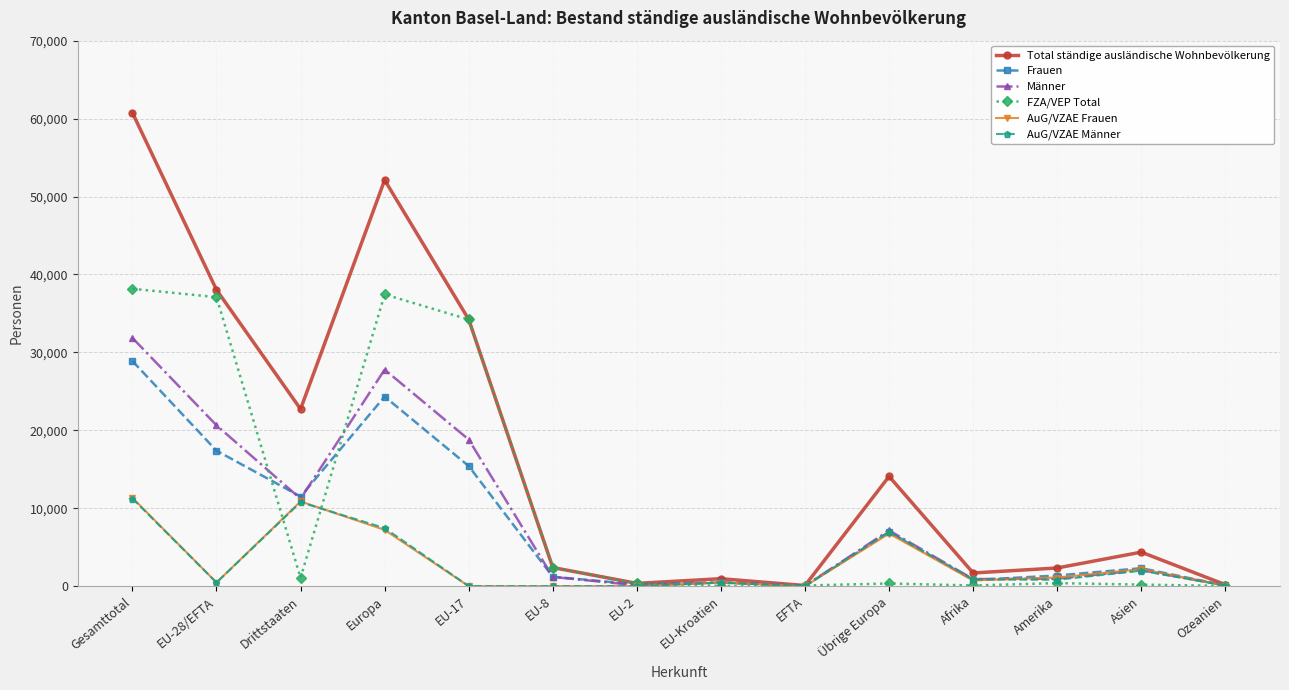

What position from the right is Gesamttotal?

14